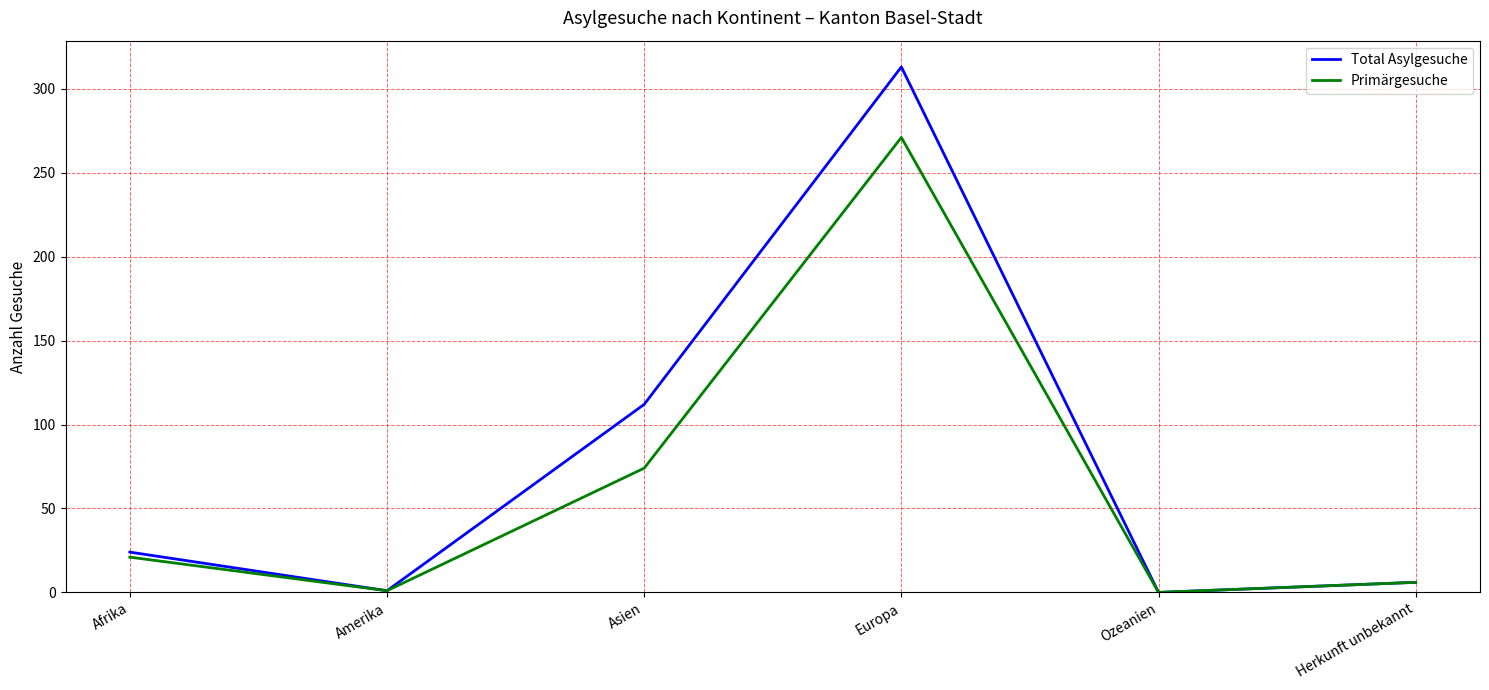

In Total Asylgesuche, how many points are higher than both neighbors (excluding endpoints)?

1